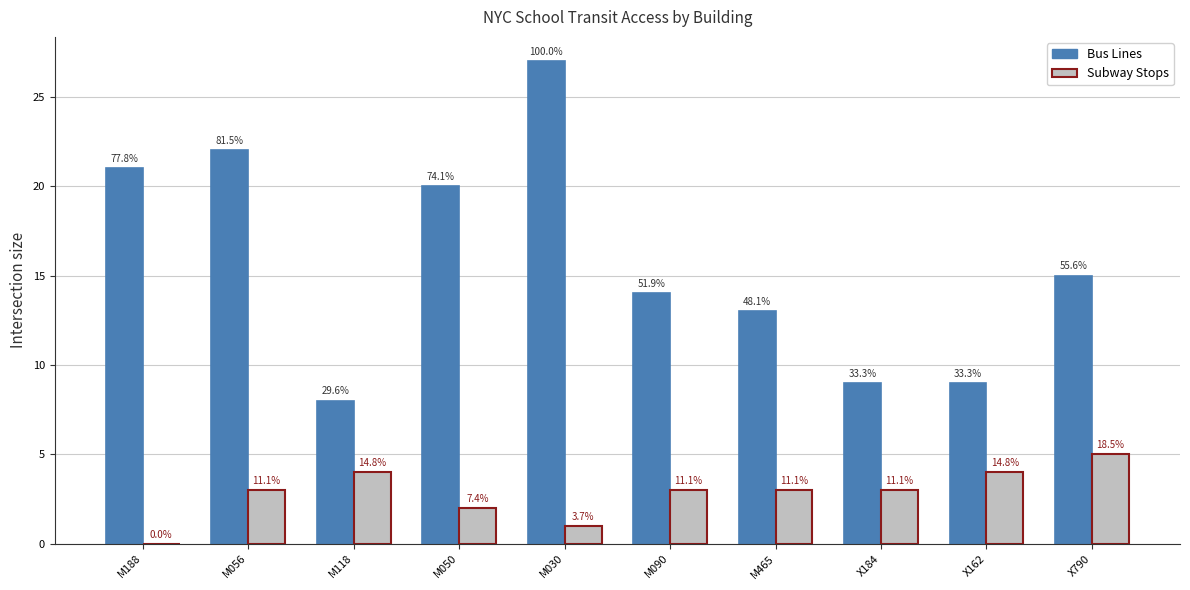

Which has a higher value, X790 or M050?

M050